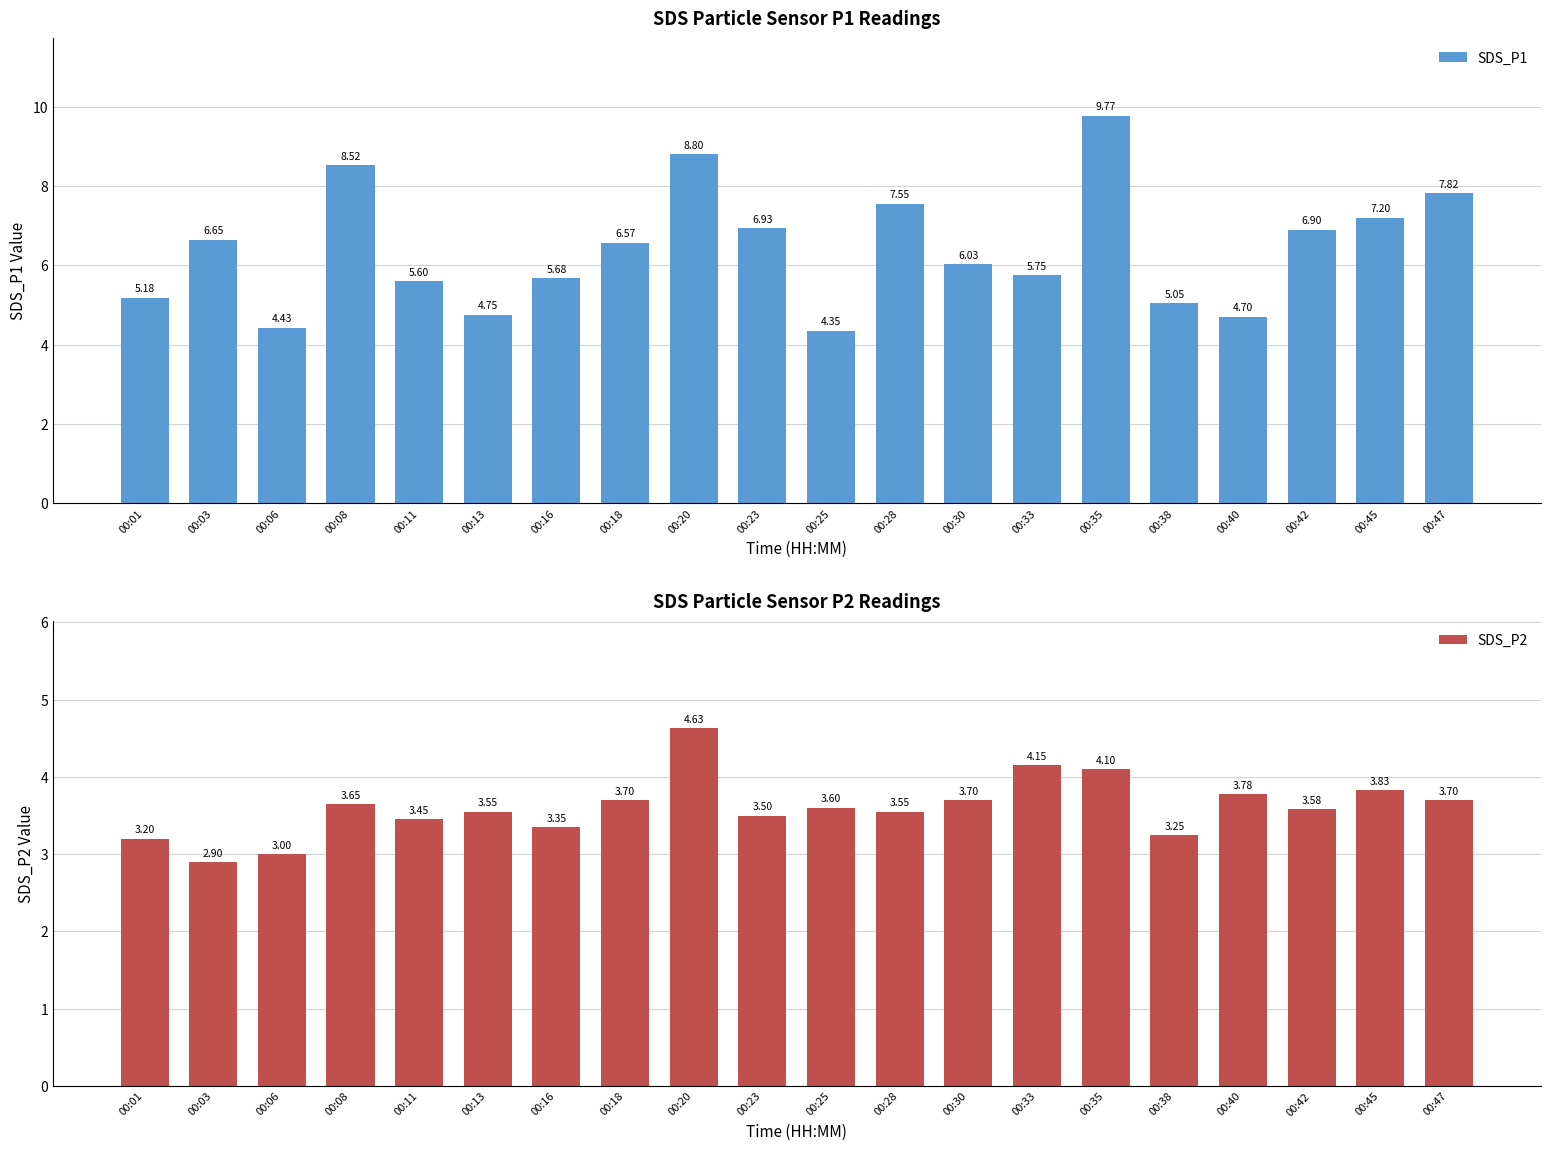

What is the difference between the second highest and second lowest values in the SDS_P1 series?

4.4